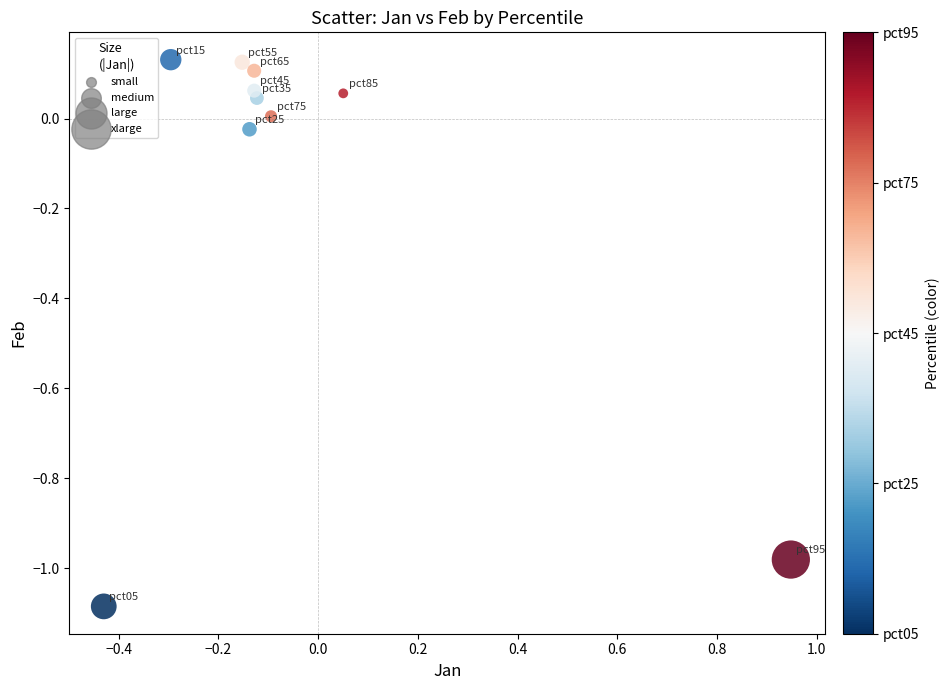

What is the range of X values (max minus min)?

1.4